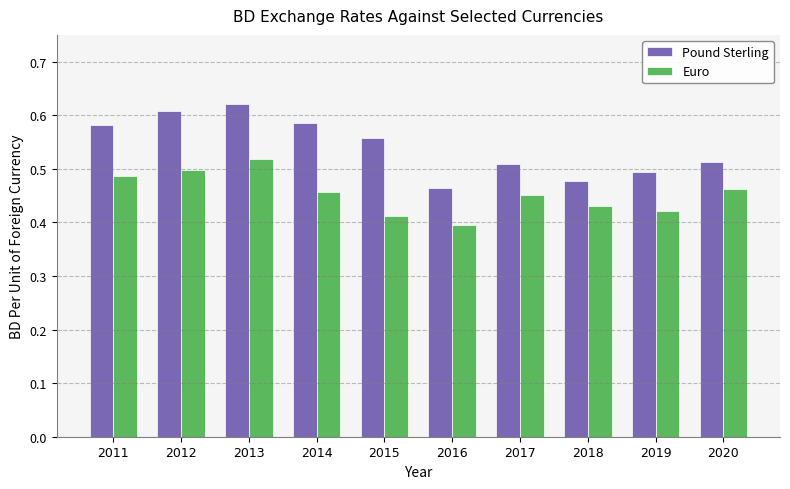

What is the difference between the second highest and minimum values in the Pound Sterling series?

0.1